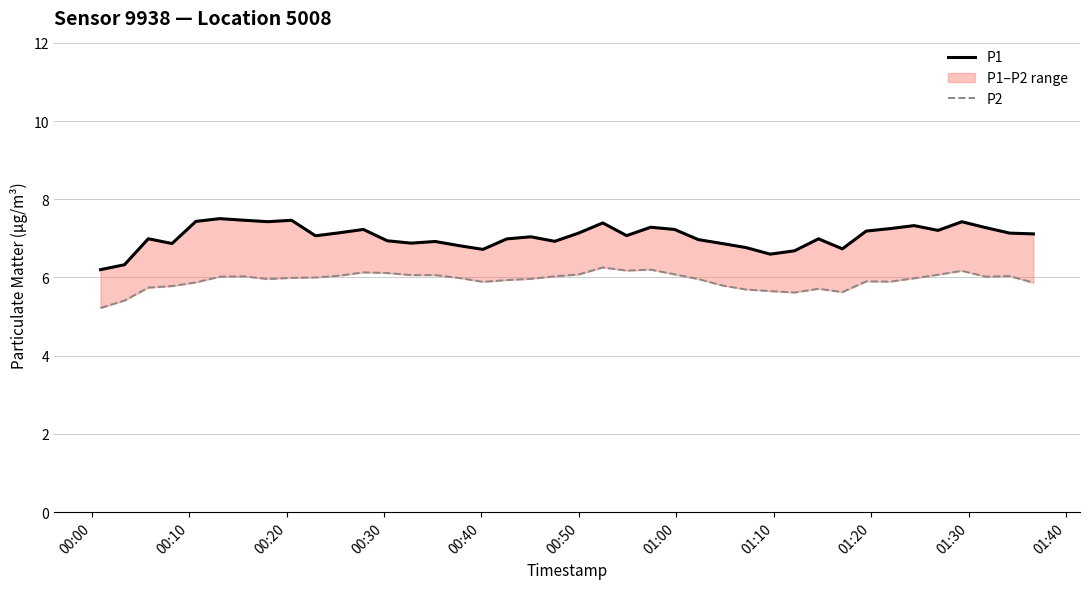

True or false: P2 has more than 2 points higher than both neighbors.

True